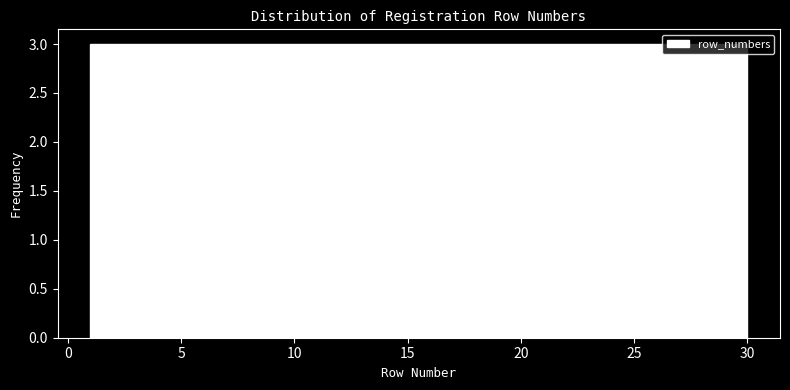

How tall is the bar that spans 6.8 to 9.7 on the x-axis? Neither the bar edges nor the heights are printed on the chart, so give them approximately, as read against the axes.

3